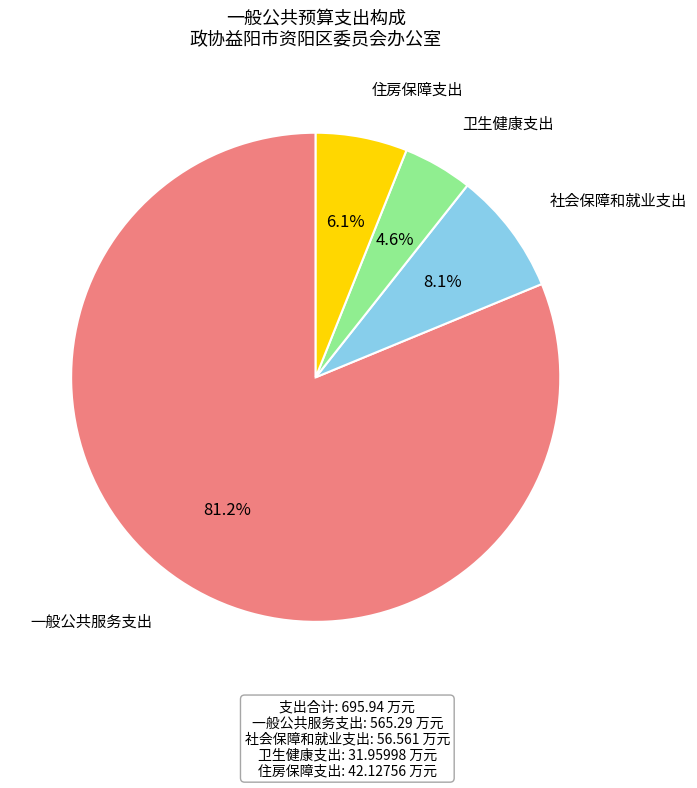

Is there a majority slice in this chart?

Yes